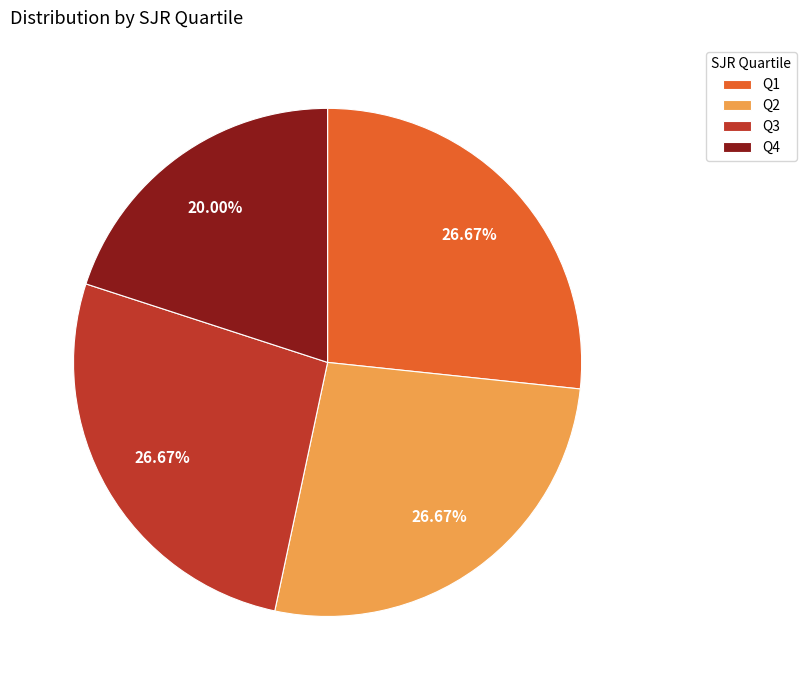

To the nearest percent, what percentage of the pie is Q3?

27%